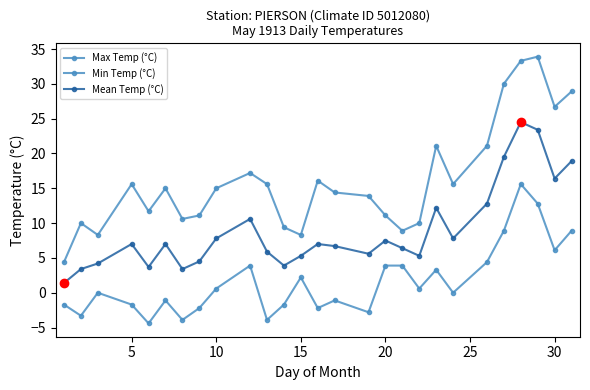

What is the value of the Mean Temp (°C) point at the 5th from the left?

3.7